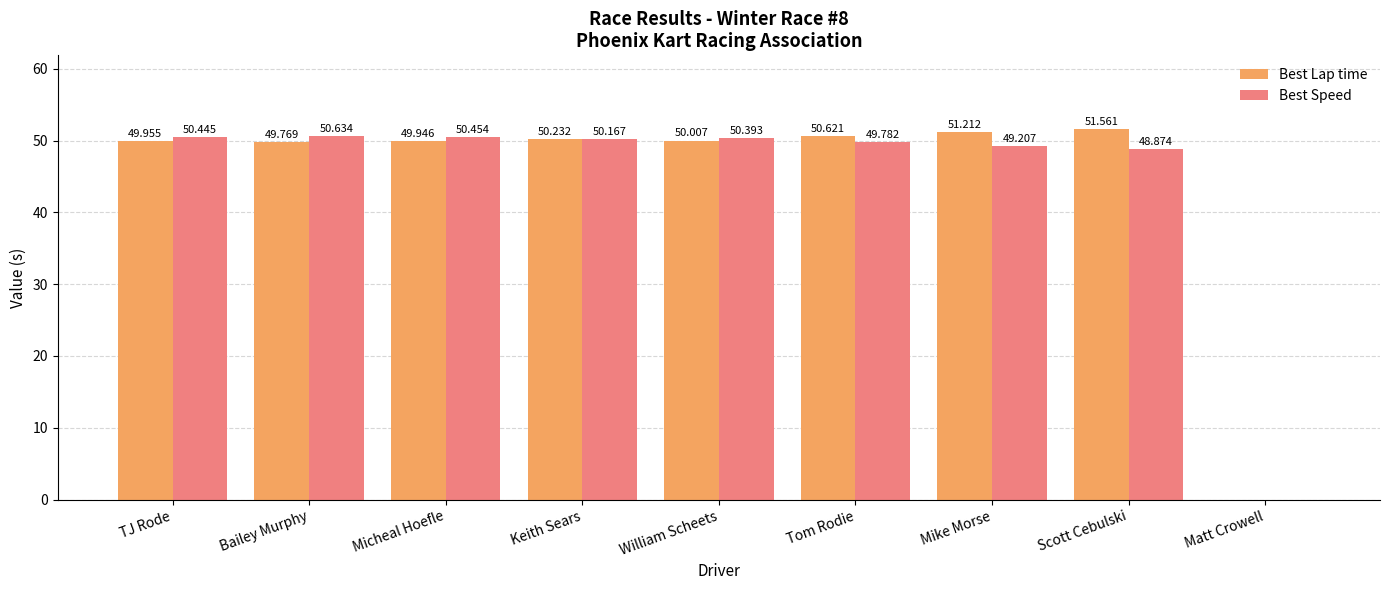

How many positive values does the Best Speed series have?

8